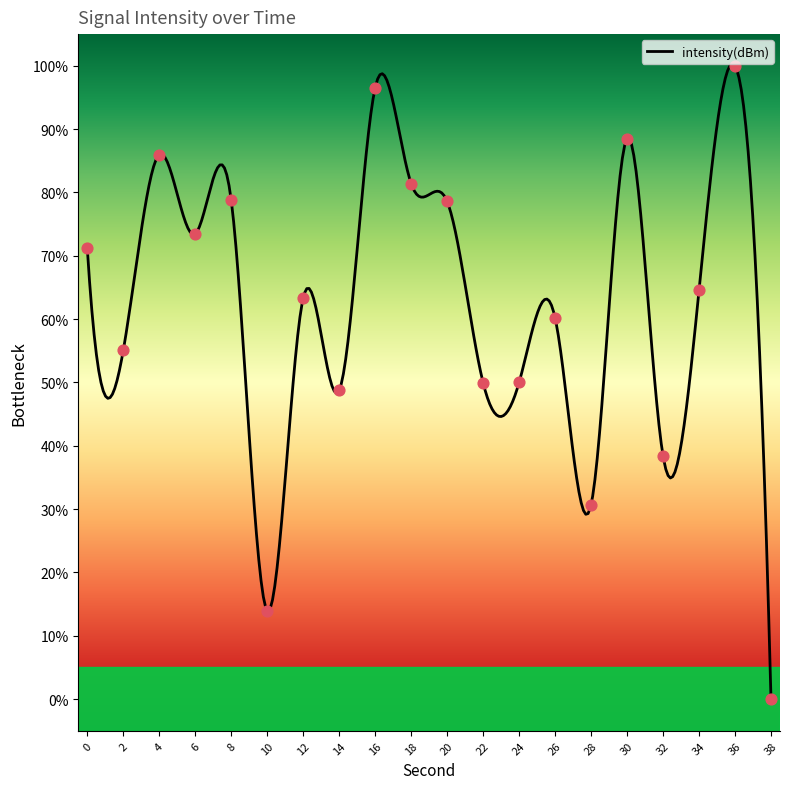

Between 16 and 12, which is larger?

16